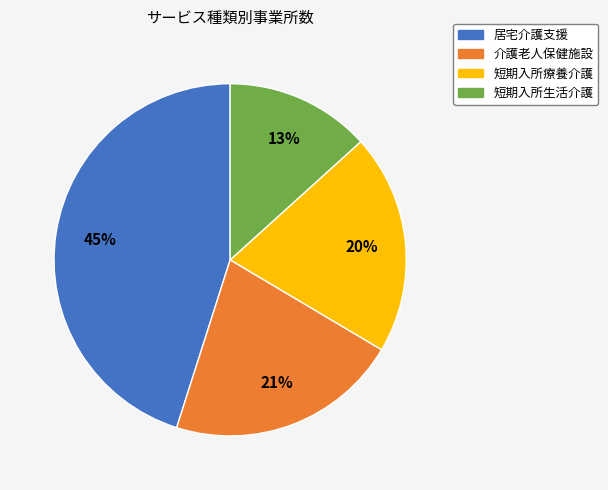

What percentage is the 居宅介護支援 slice, to the nearest percent?

45%